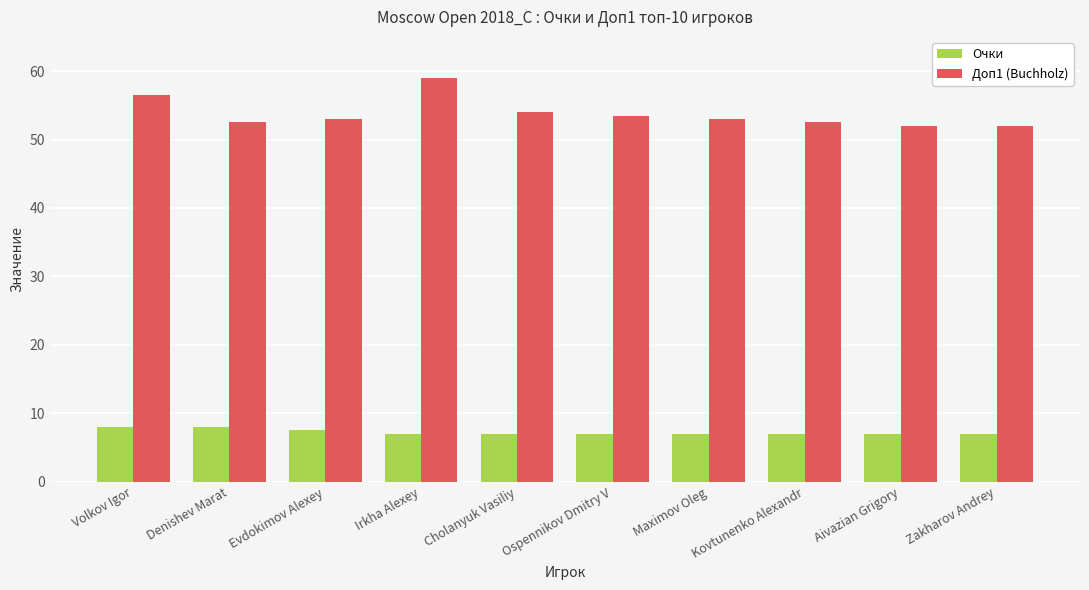

List the series in order of their overall mean, lowest first.

Очки, Доп1 (Buchholz)